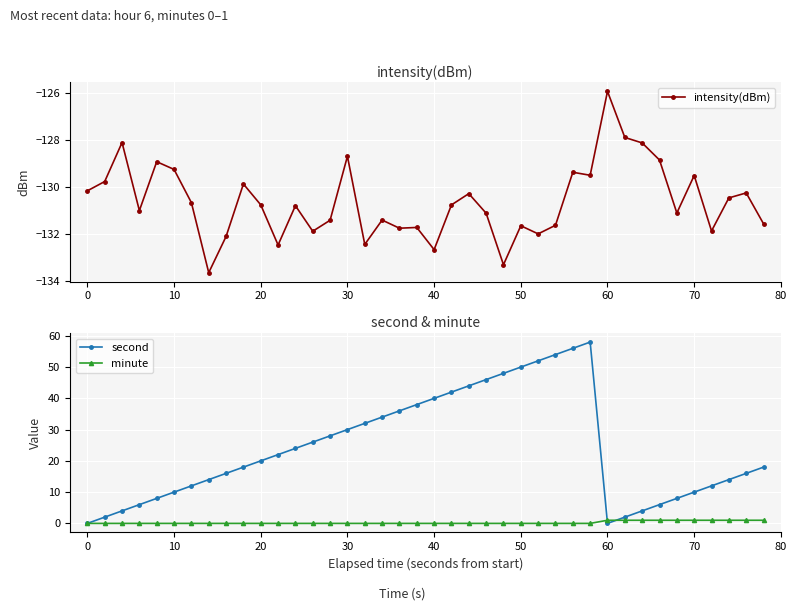

How many distinct data groups are displayed?

3